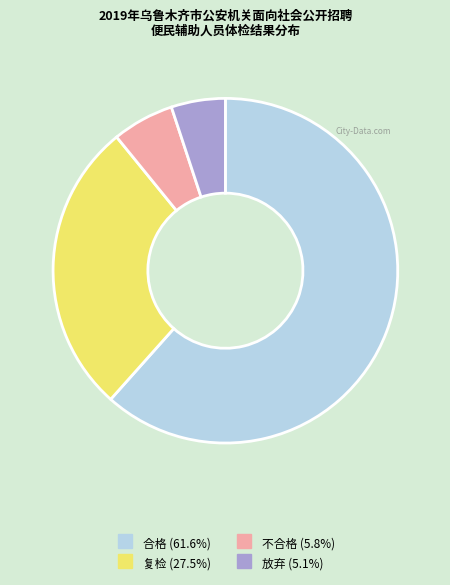

Rank the categories by value from lowest to highest.

放弃, 不合格, 复检, 合格